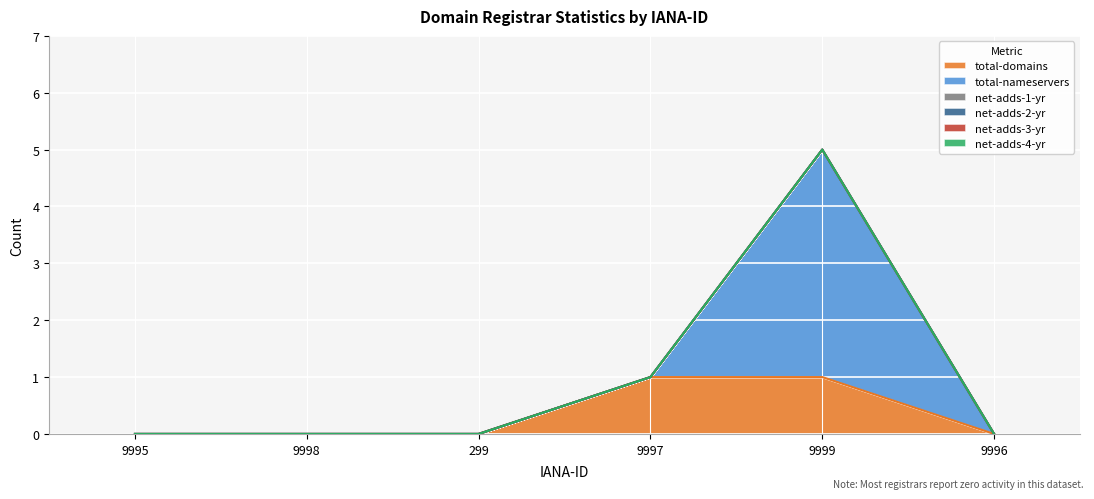

True or false: net-adds-3-yr and net-adds-1-yr cross at least once.

False